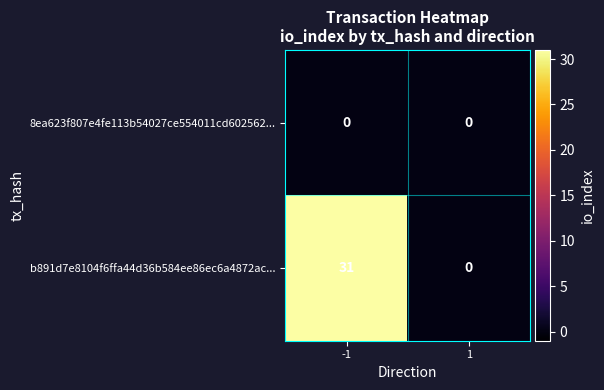

At which category is the sum across all series the highest?

-1